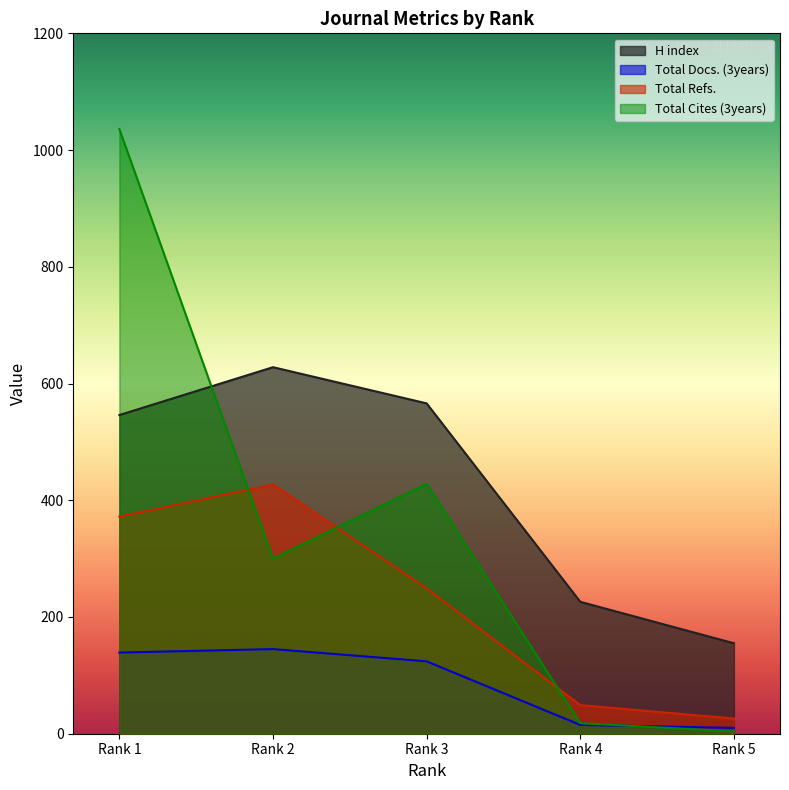

Between which two adjacent categories do Total Cites (3years) and Total Docs. (3years) first intersect?

Rank 4 and Rank 5